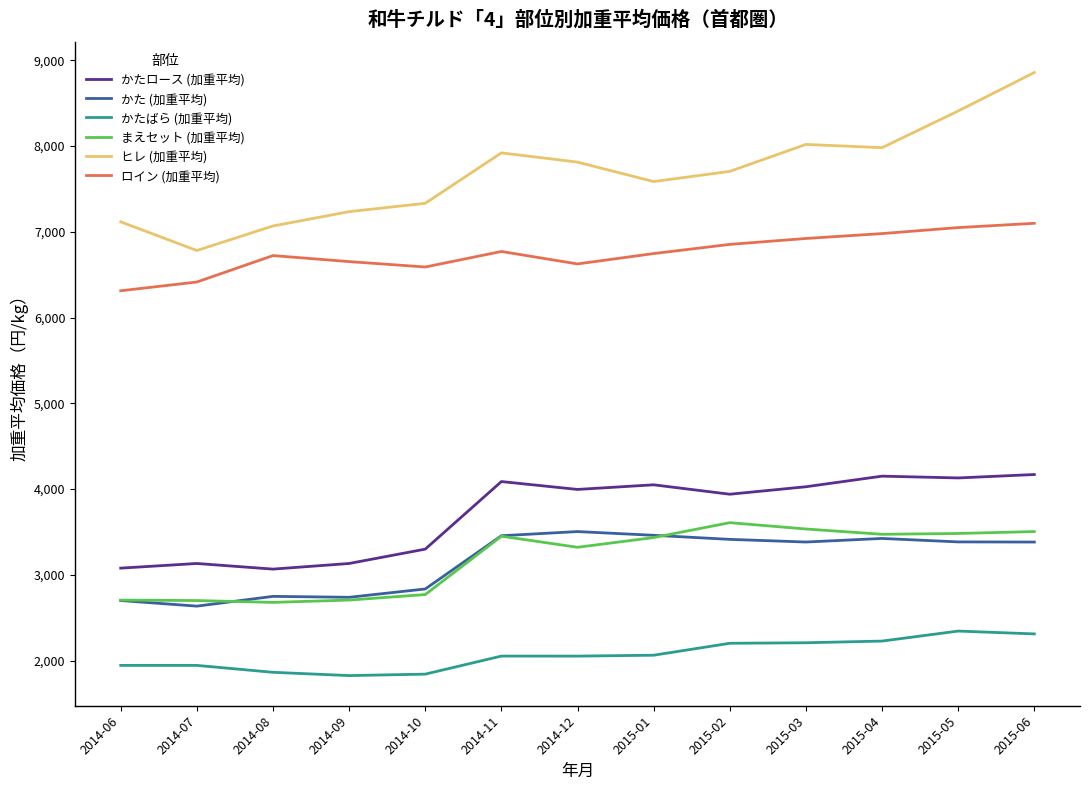

True or false: かた (加重平均) and ヒレ (加重平均) intersect in this chart.

False